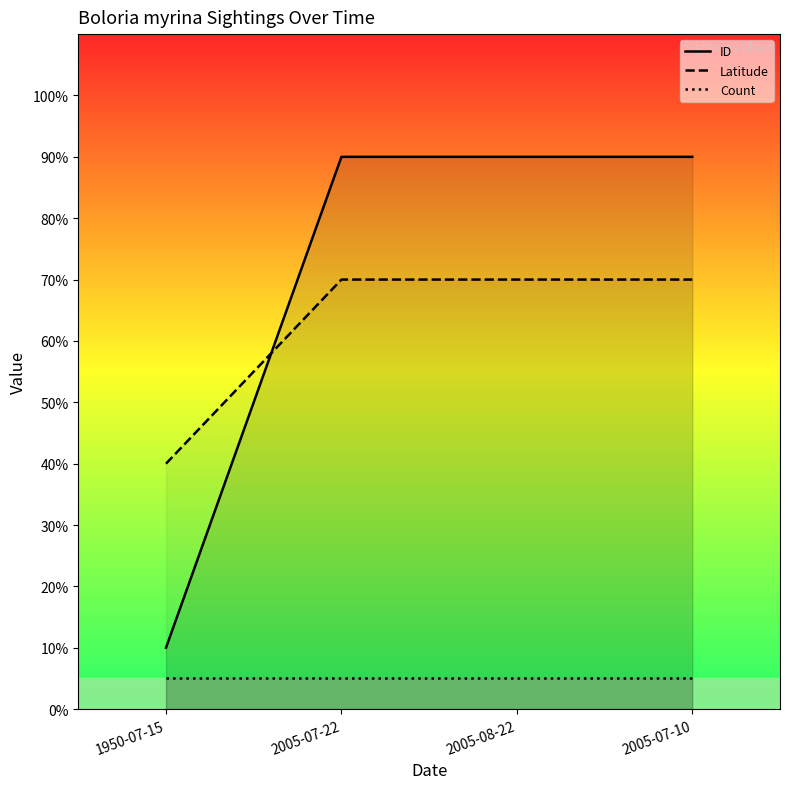

Between 1950-07-15 and 2005-08-22, which series saw the biggest shift?

ID